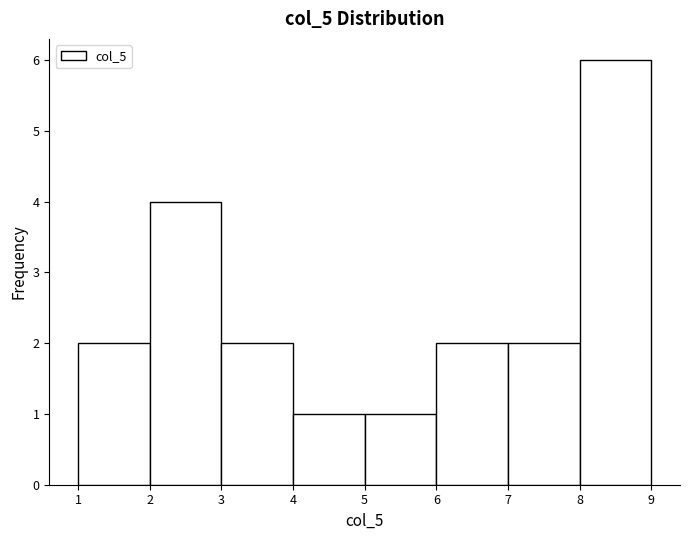

Reading left to right, list every bar in this chart as the range it spans on the x-axis followed by its height. The values are not printed on the chart, so give them approximately, as read against the axis.

1 to 2: 2
2 to 3: 4
3 to 4: 2
4 to 5: 1
5 to 6: 1
6 to 7: 2
7 to 8: 2
8 to 9: 6